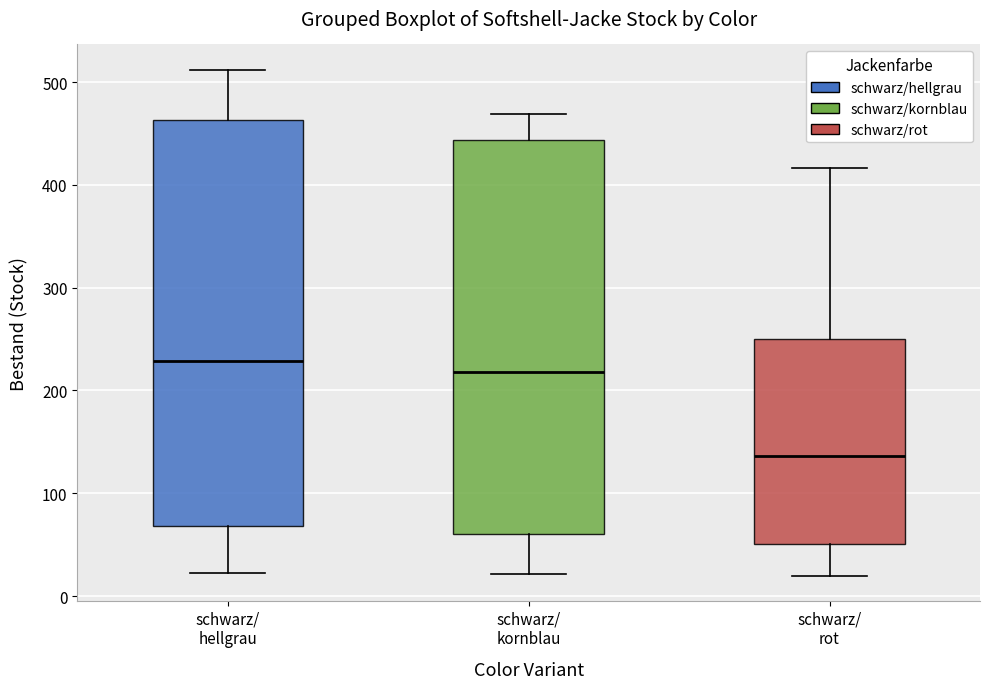

Comparing the boxes themselves (not the whiskers), which one is the tallest?

schwarz/ hellgrau